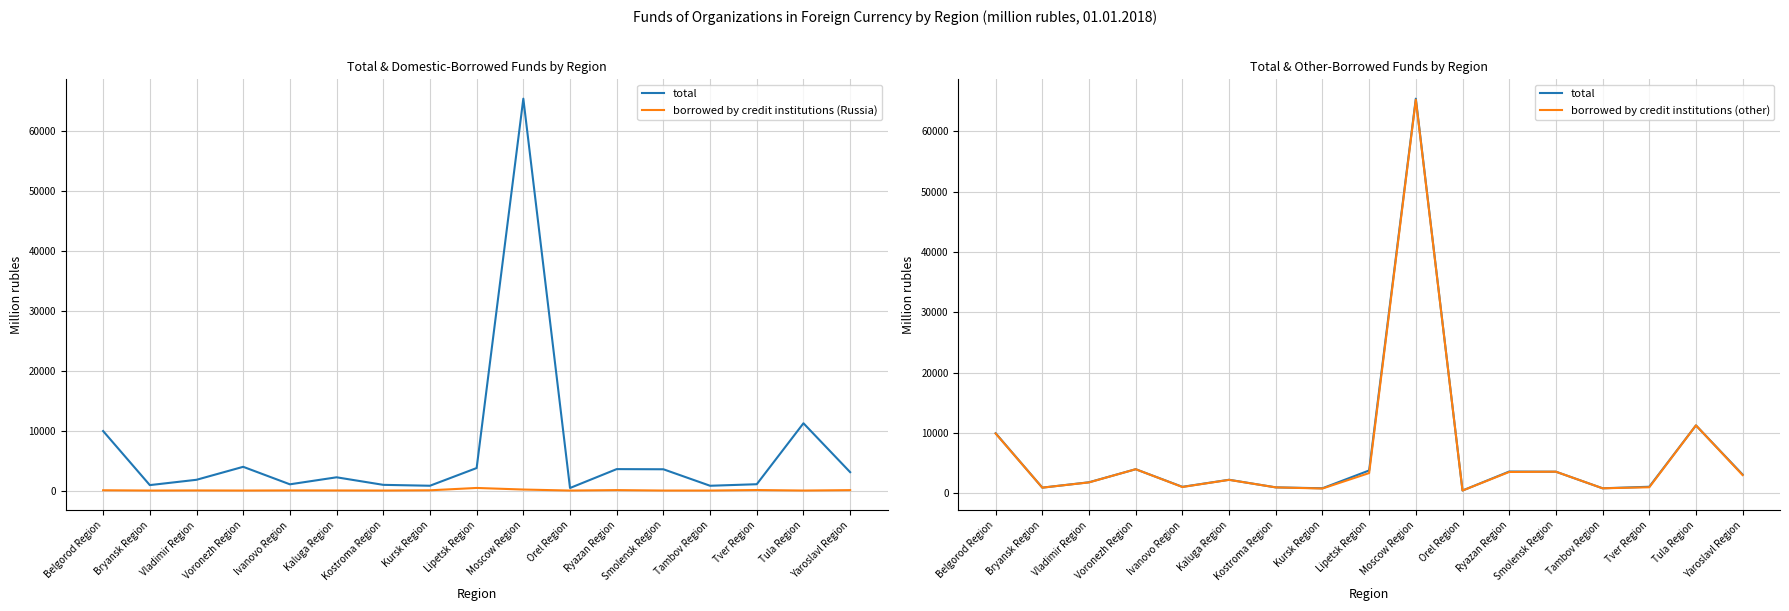

Where is the first local maximum for borrowed by credit institutions (other)?

Voronezh Region